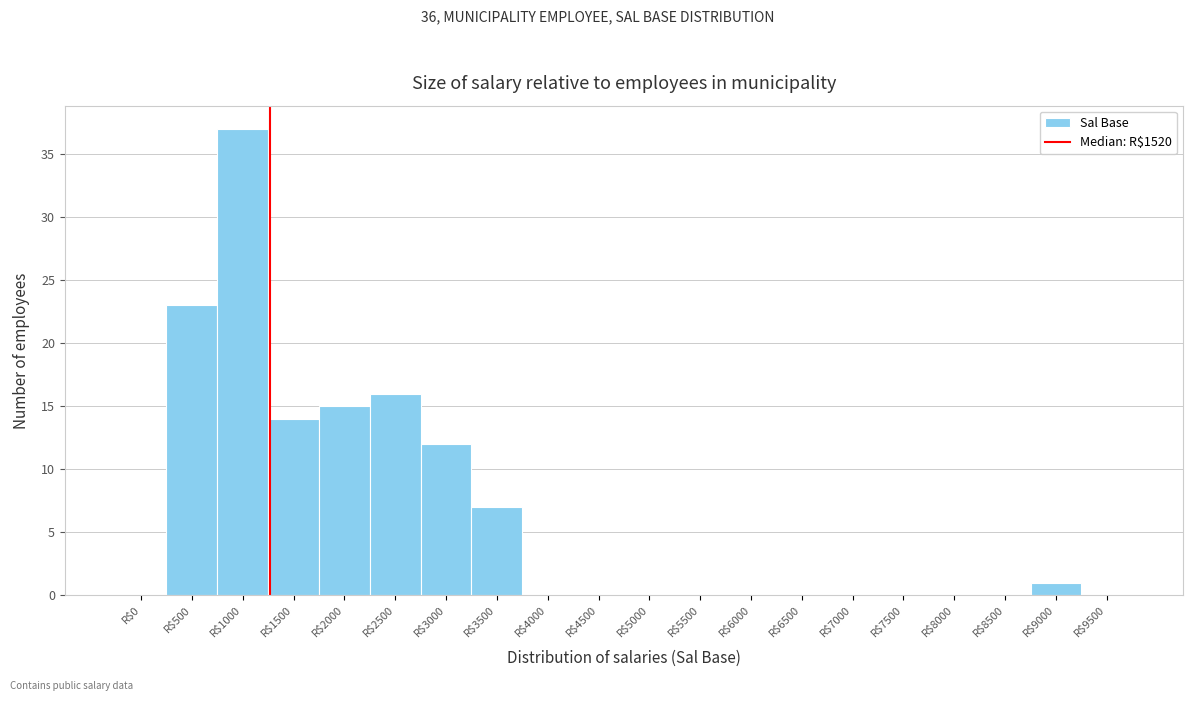

What is the greatest value displayed?

37